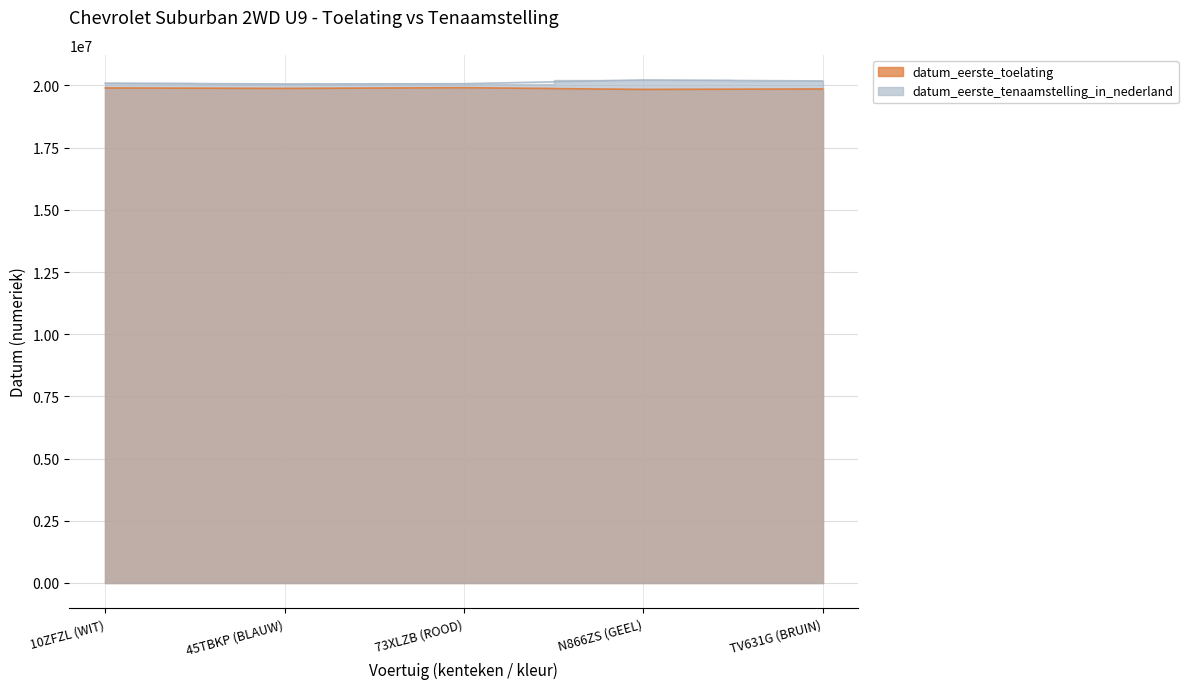

How many values in the datum_eerste_toelating series exceed 19880228?

2